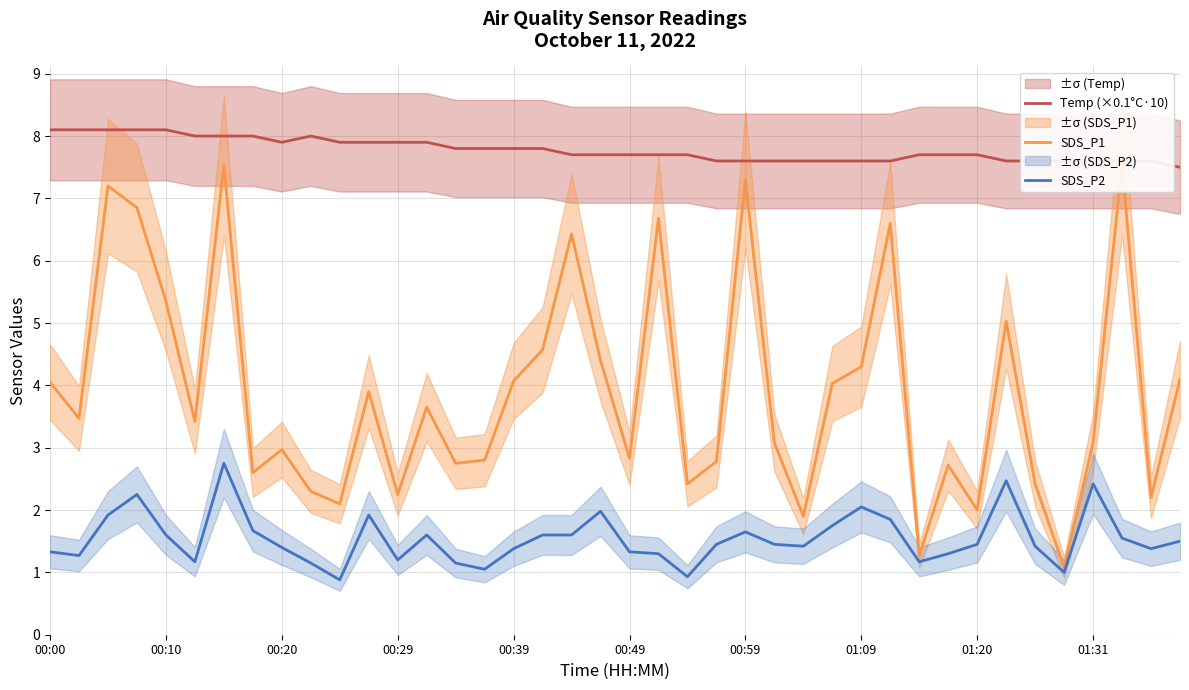

What is the average value of the SDS_P1 series?

3.9